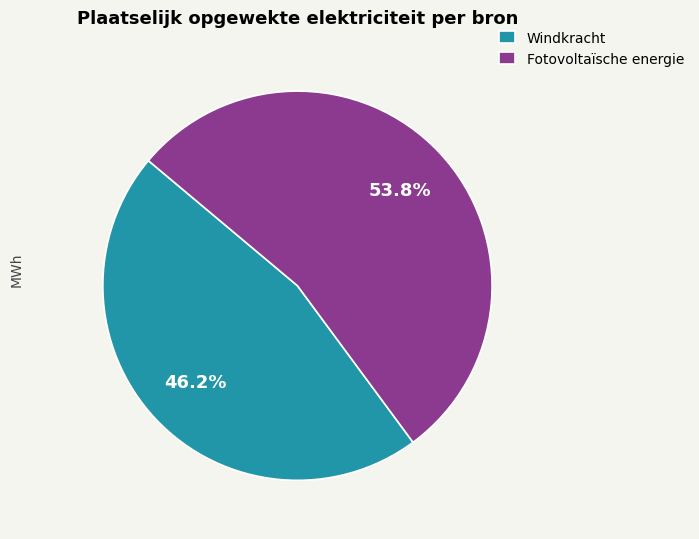

How many segments does this pie chart have?

2